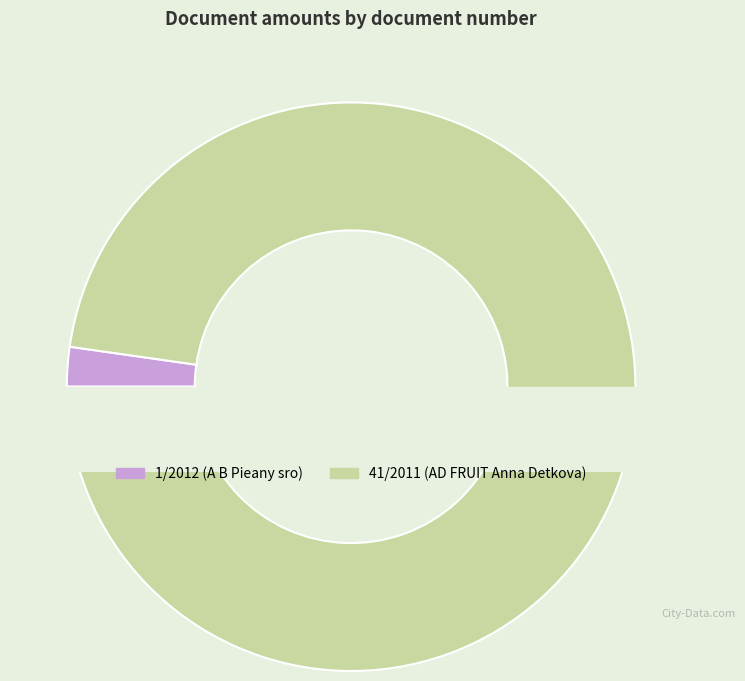

To the nearest percent, what percentage of the pie is 41/2011?

98%